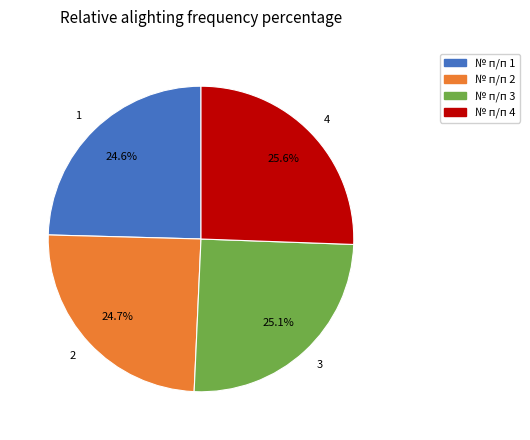

What percentage do 4 and 2 together represent?

50.3%